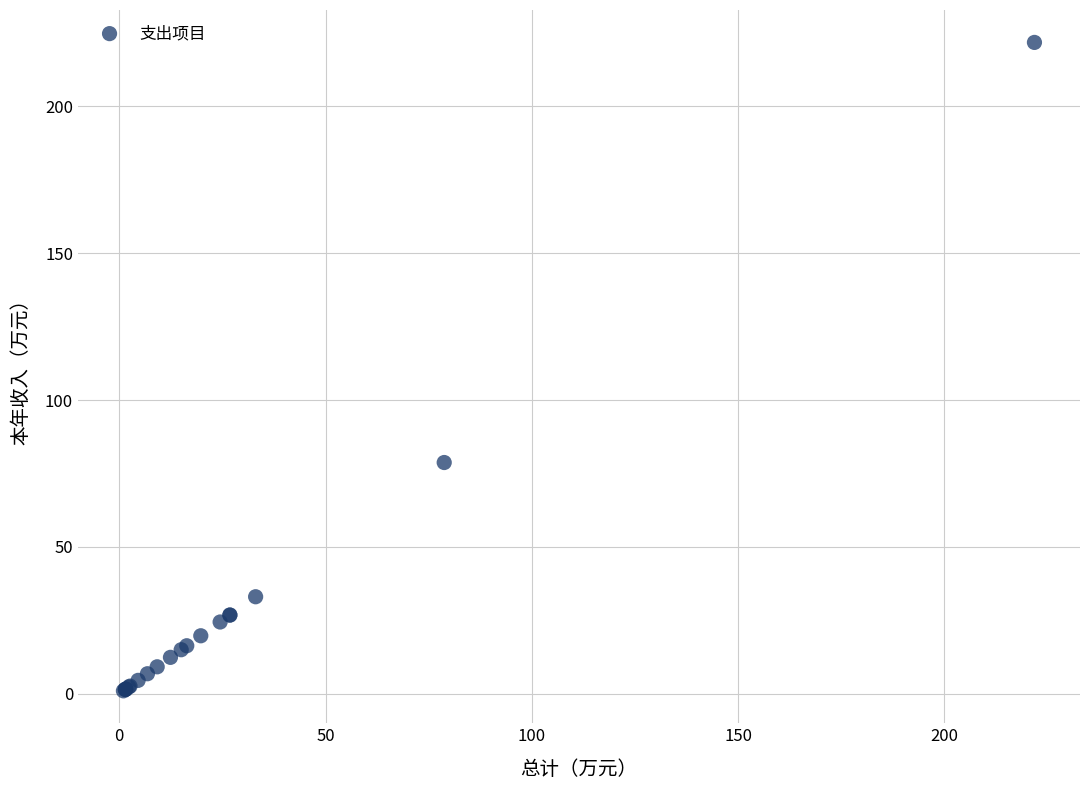

What Y value in the scatter plot is closest to 111?

78.8